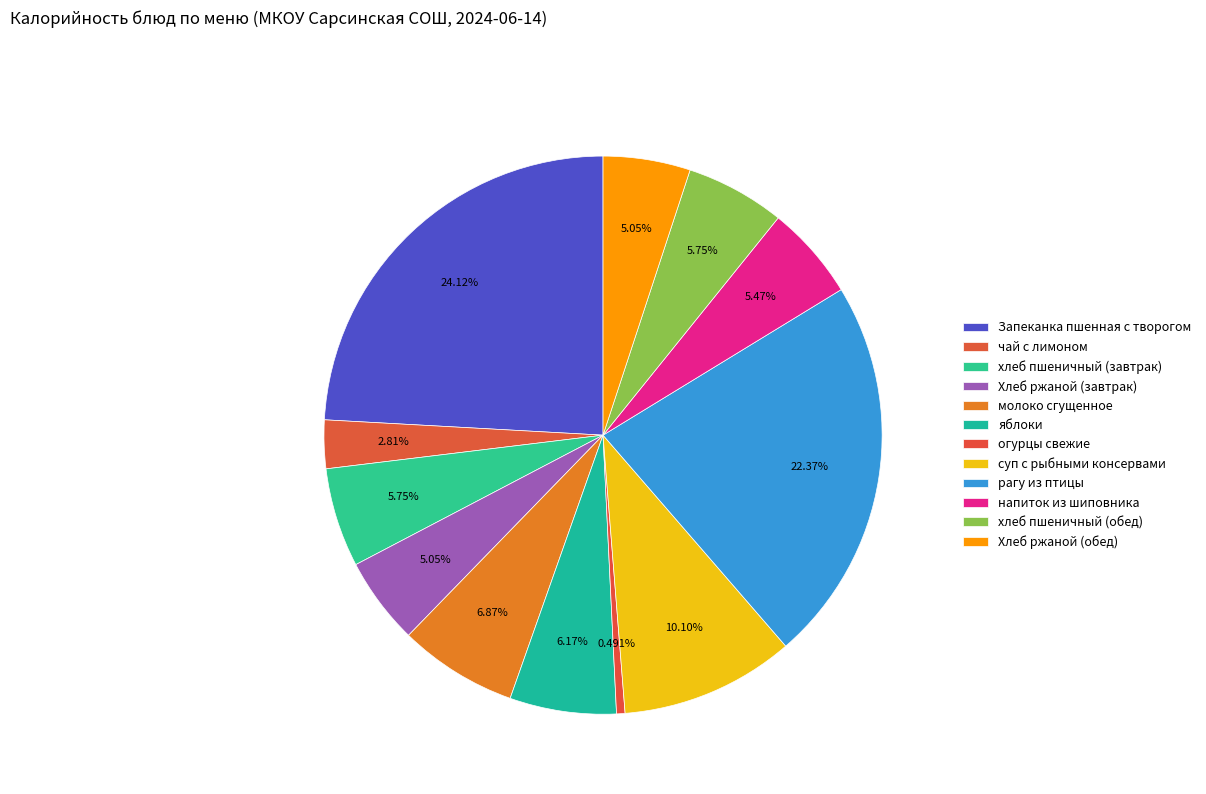

Between суп с рыбными консервами and чай с лимоном, which is larger?

суп с рыбными консервами